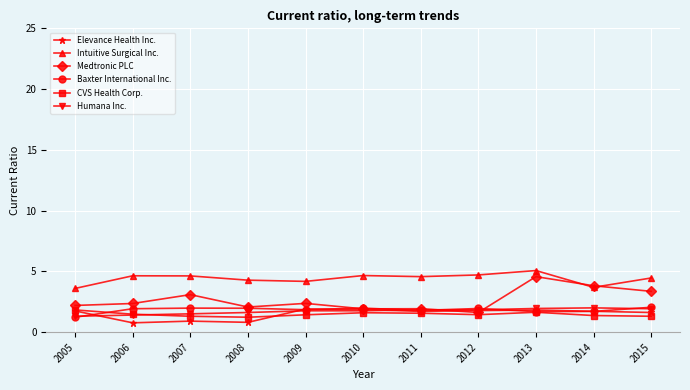

True or false: Baxter International Inc. and Intuitive Surgical Inc. intersect in this chart.

False